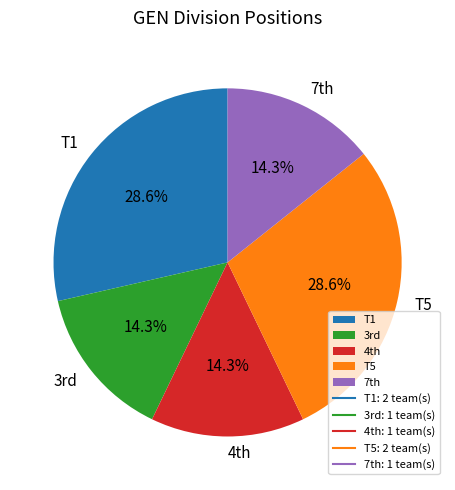

Is there any slice that represents more than half of the pie?

No